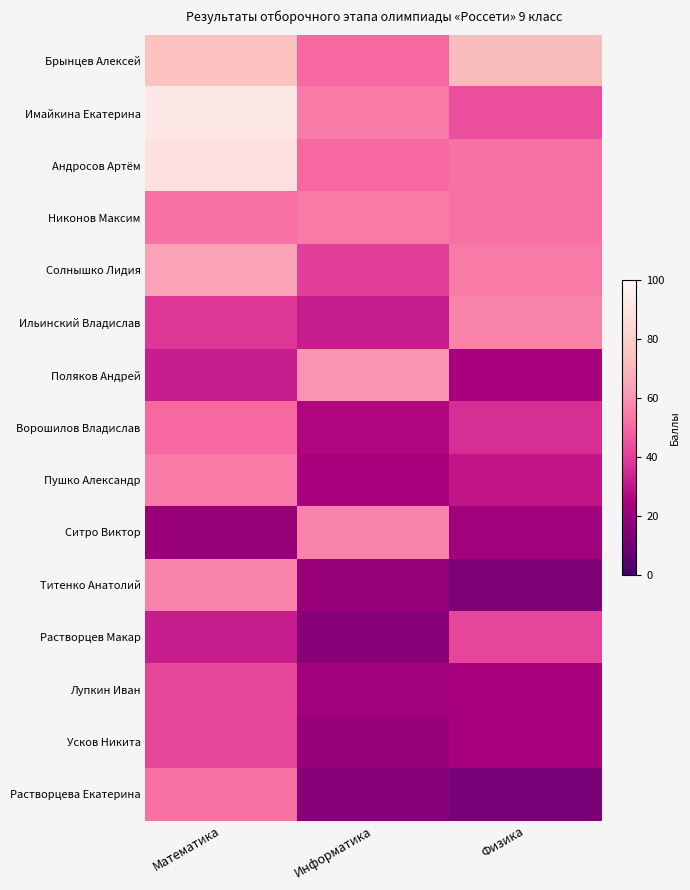

At which category is the sum across all series the highest?

Математика